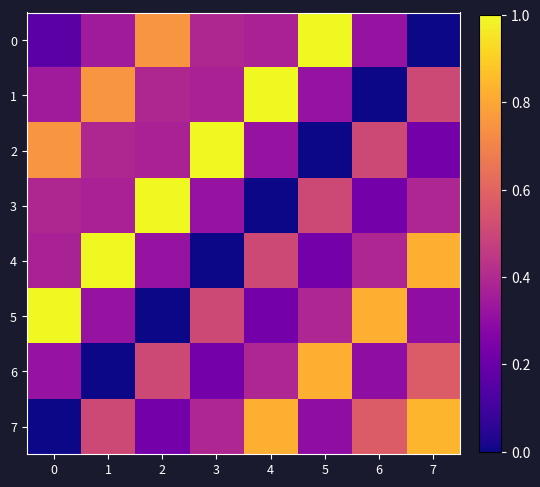

Which category has the lowest value across all series?

7